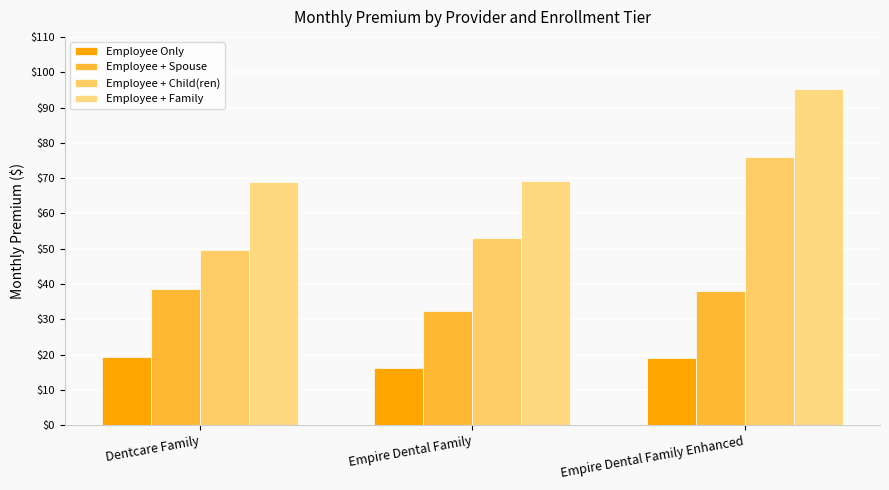

List the series in order of their peak value, lowest first.

Employee Only, Employee + Spouse, Employee + Child(ren), Employee + Family